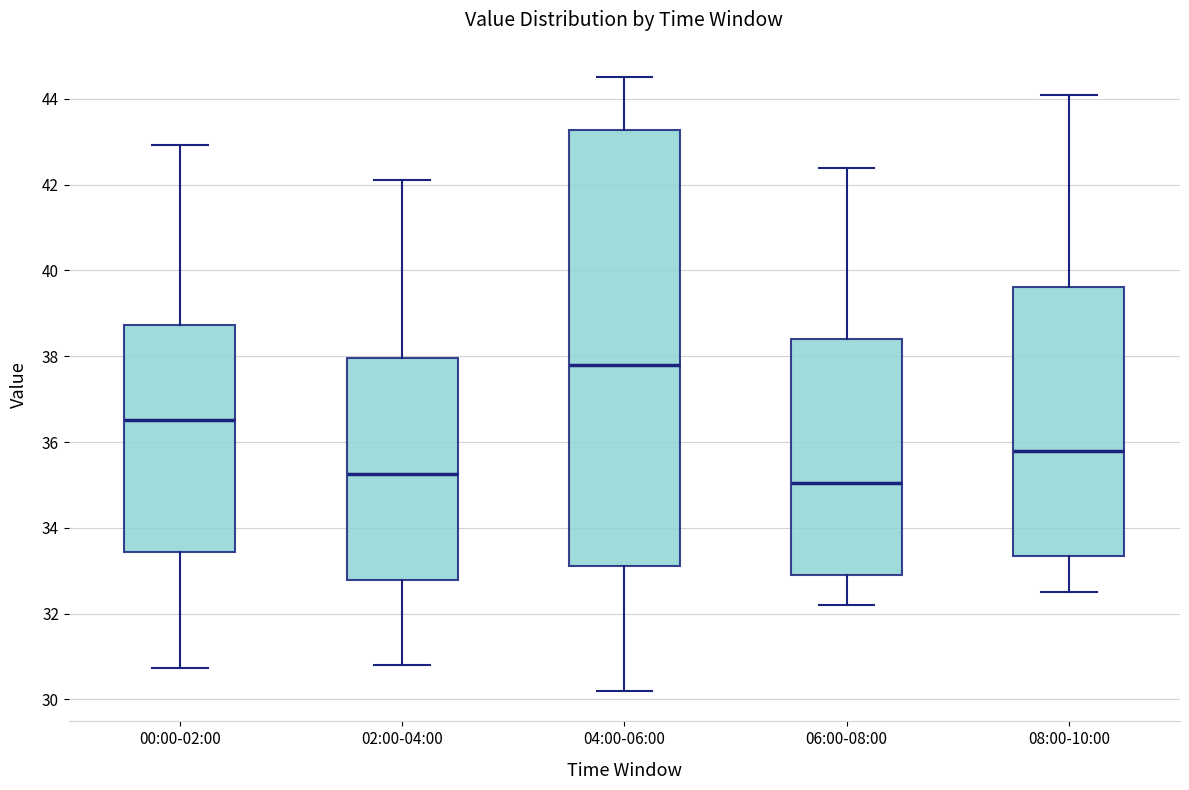

Which box is the tallest, from its lower edge to its upper edge?

04:00-06:00